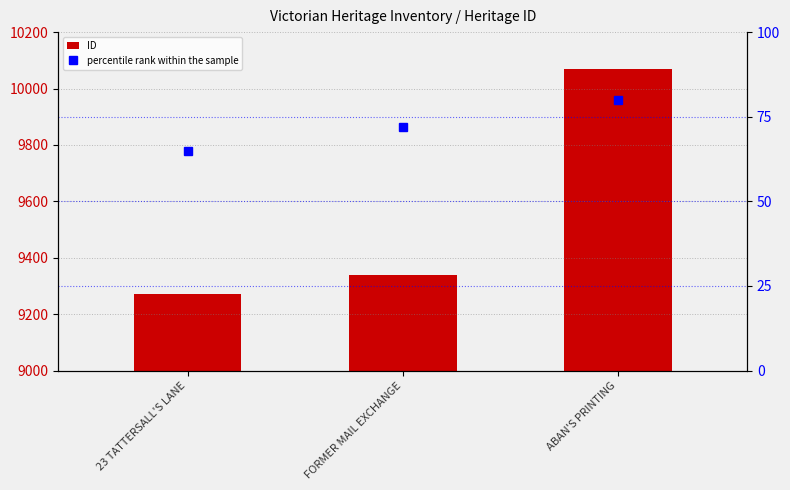

At how many categories does at least one series exceed 4952?

3